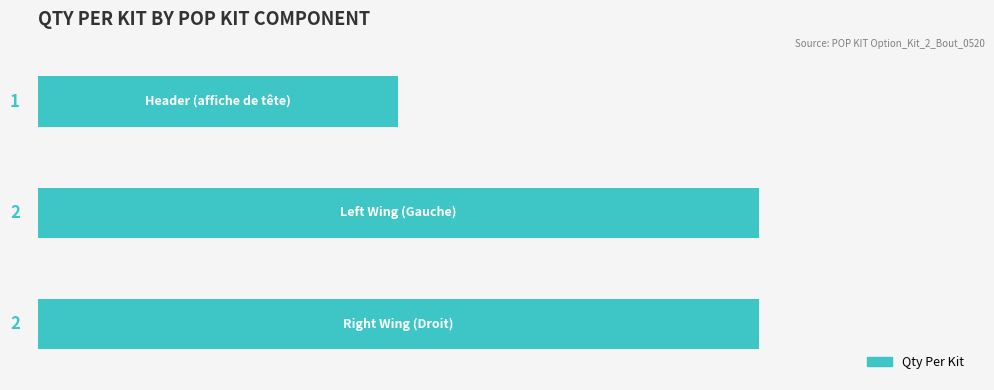

What is the sum of all values?

5